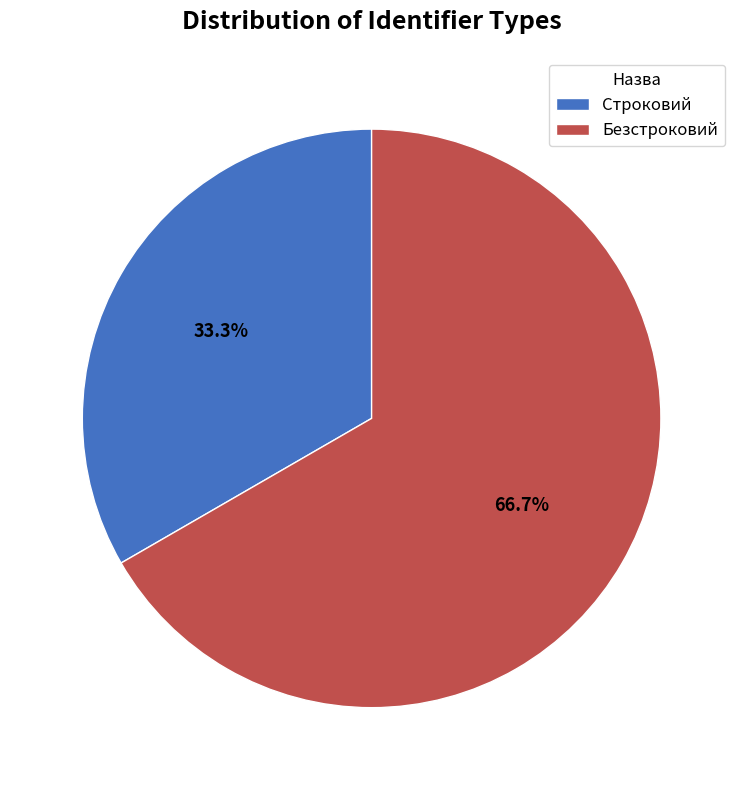

True or false: Строковий accounts for 33% of the total.

True